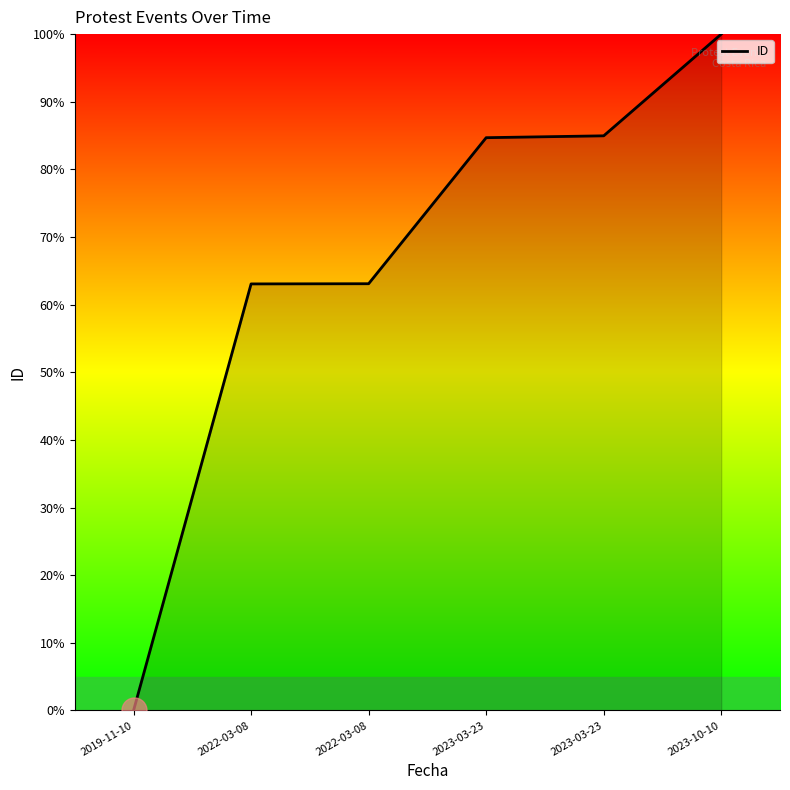

How many values exceed 84?

3